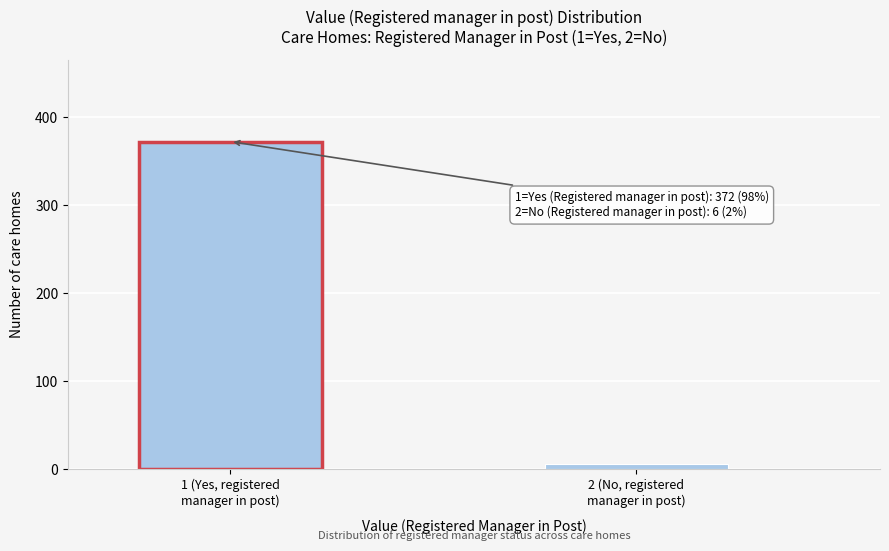

Reading left to right, extract all data points from this chart.

372	6